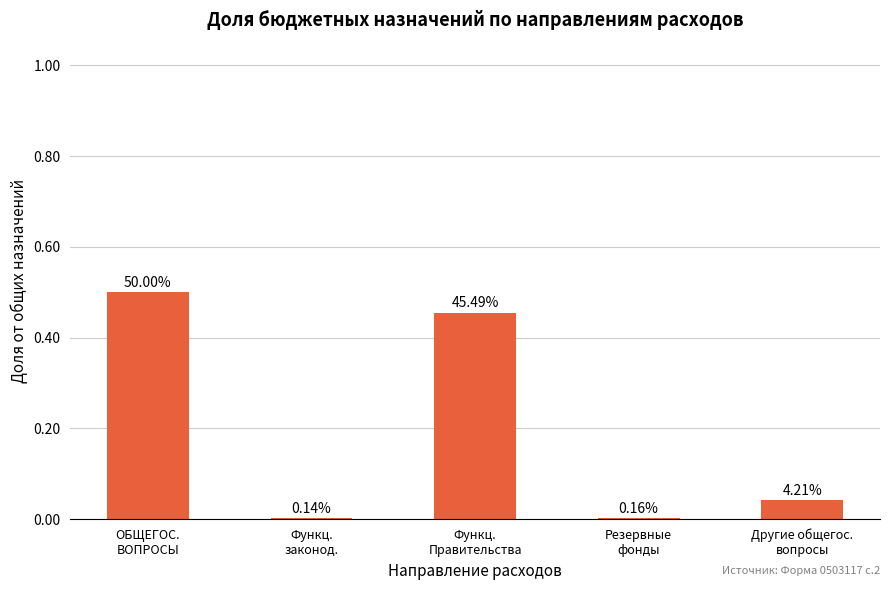

Reading left to right, what are all the values shown in this chart?

ОБЩЕГОС.
ВОПРОСЫ=0.5	Функц.
законод.=0.0	Функц.
Правительства=0.5	Резервные
фонды=0.0	Другие общегос.
вопросы=0.0